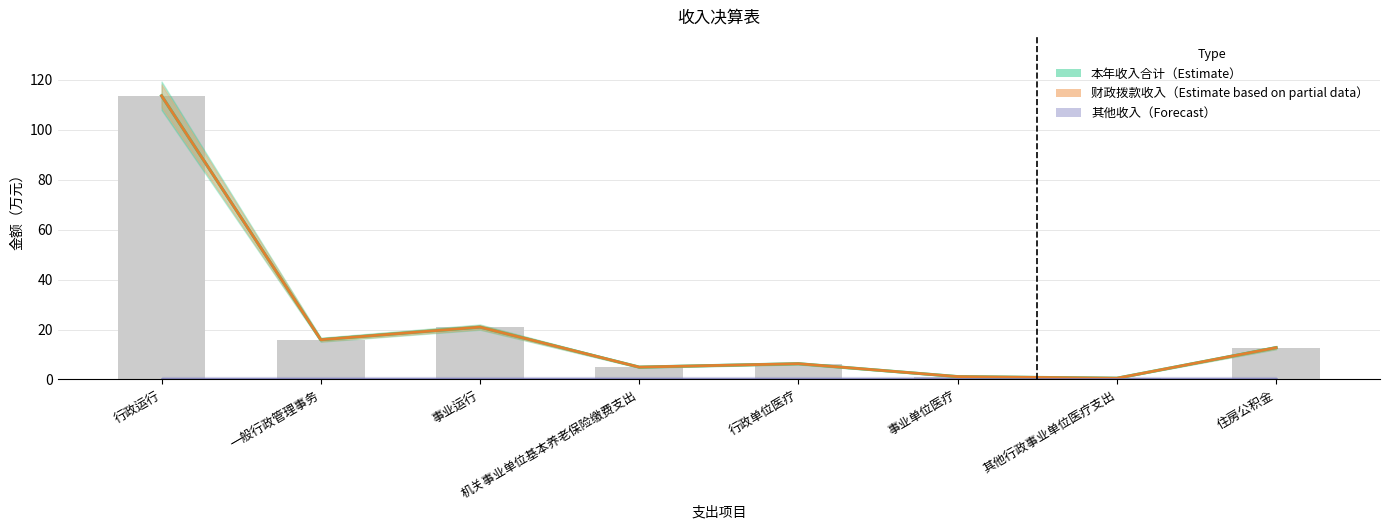

Reading right to left, what are all the values shown in this chart?

本年收入合计（Estimate）: 12.8	0.5	1.1	6.3	5.0	21.0	15.9	113.6
财政拨款收入（Estimate based on partial data）: 12.8	0.5	1.1	6.3	5.0	21.0	15.9	113.6
其他收入（Forecast）: 0.3	0.3	0.3	0.3	0.3	0.3	0.3	0.3